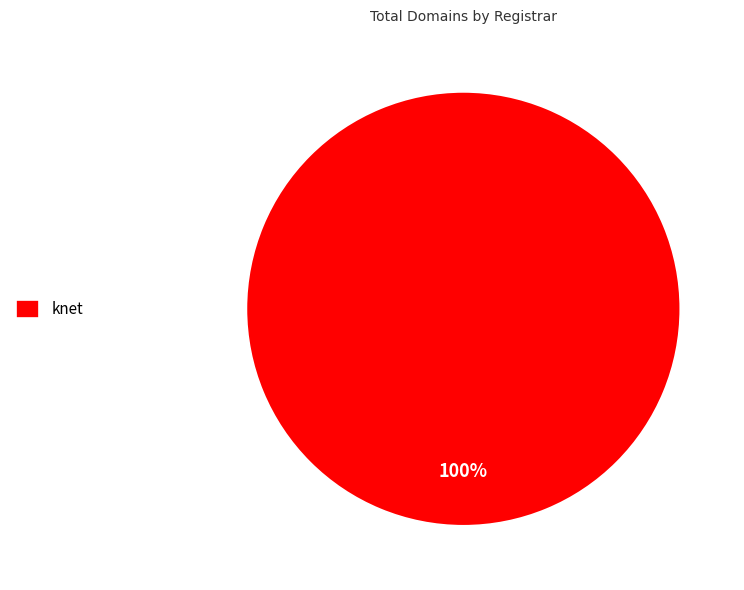

To the nearest percent, what portion does knet represent?

100%